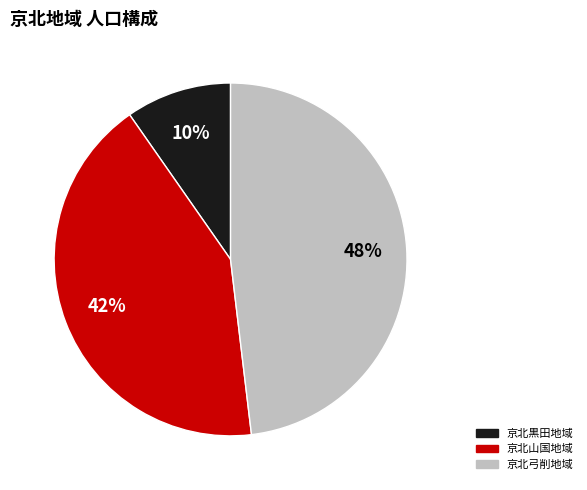

To the nearest percent, what is the average slice percentage?

33%